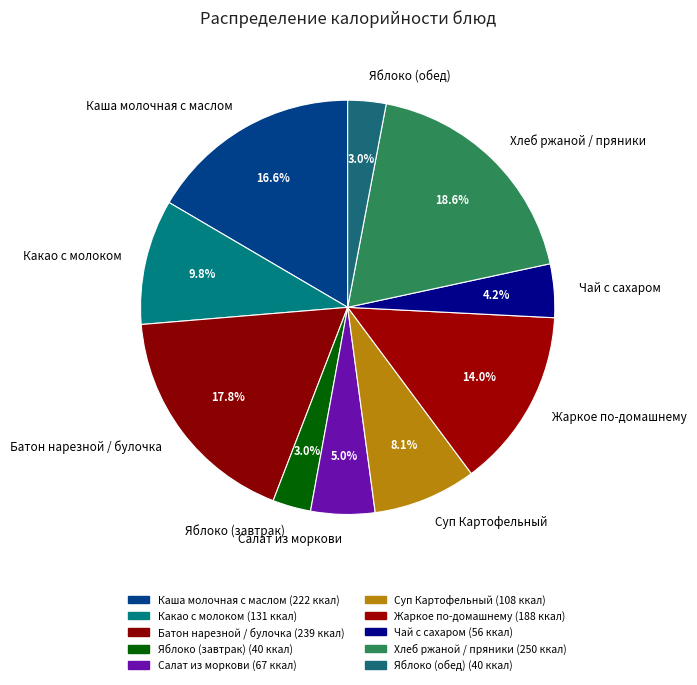

How much of the chart is everything except Жаркое по-домашнему?

86.0%